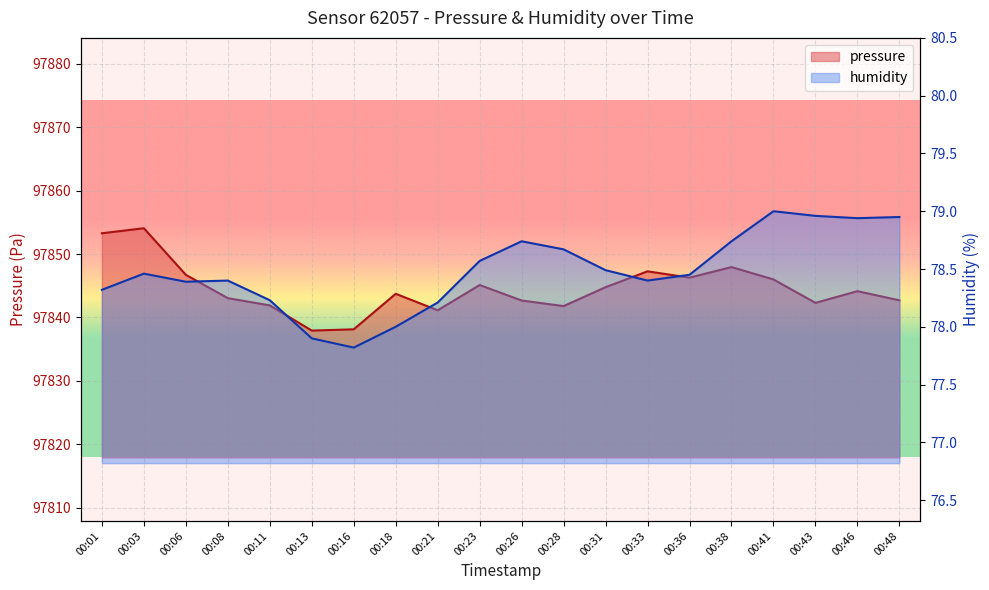

True or false: humidity and pressure cross at least once.

False